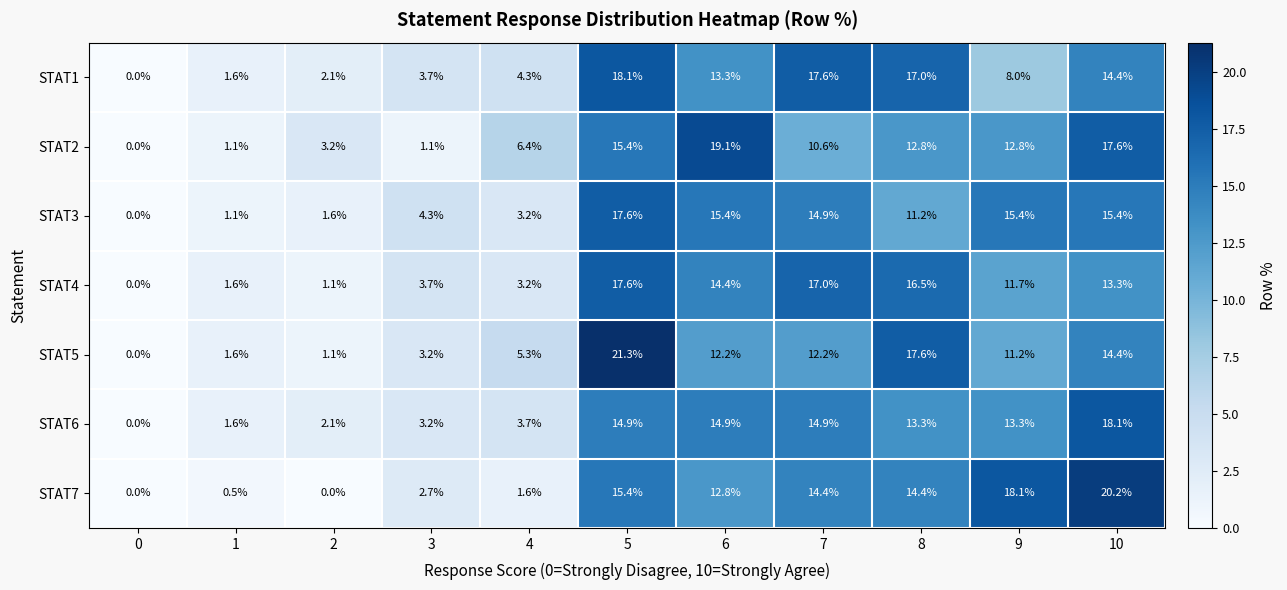

Rank the categories by STAT4 value from lowest to highest.

0, 2, 1, 4, 3, 9, 10, 6, 8, 7, 5